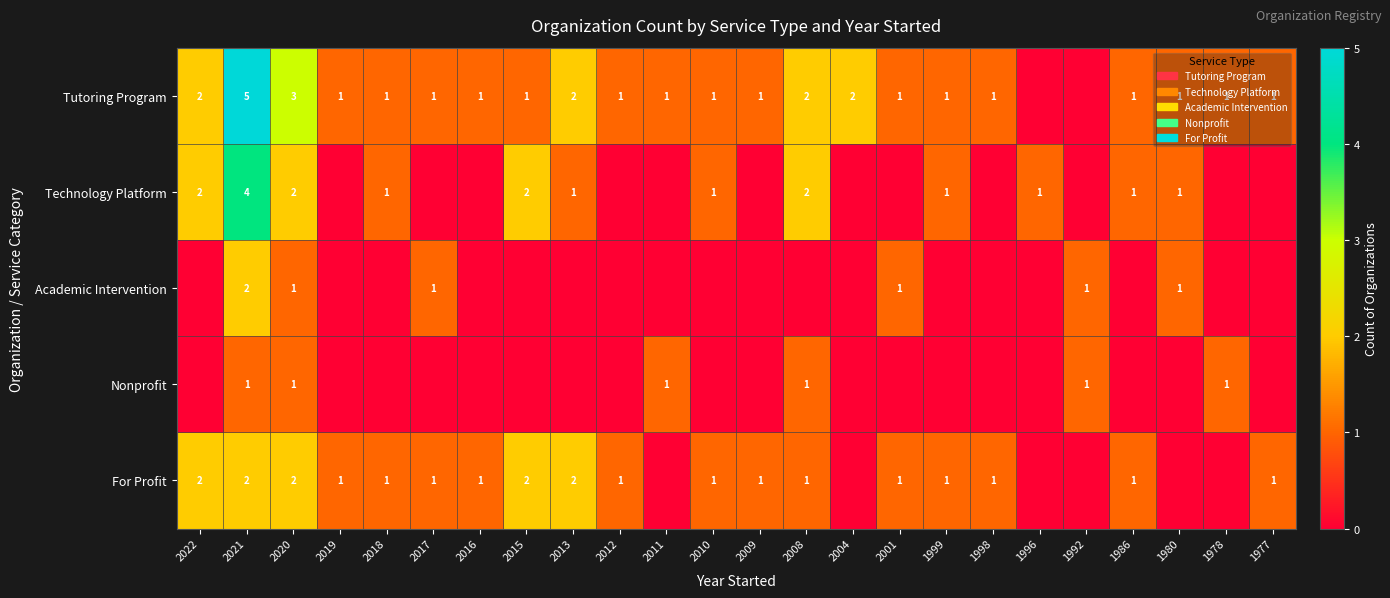

True or false: Technology Platform has a value of 1 at 2018.

True